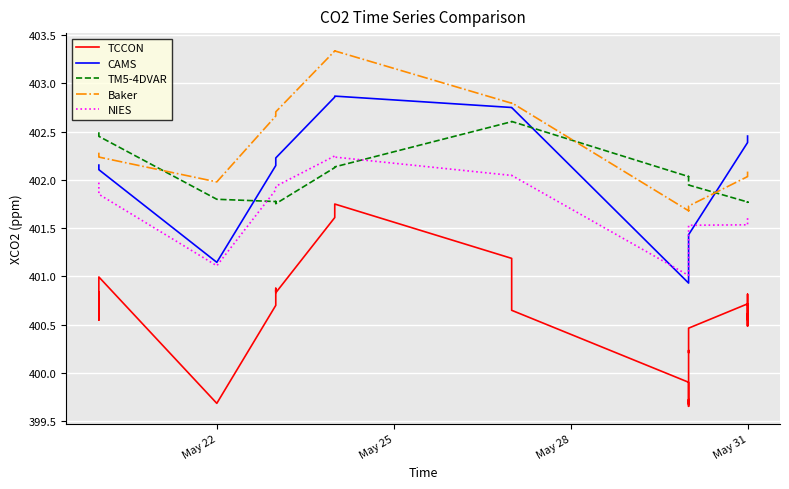

True or false: CAMS has more than 1 points higher than both neighbors.

False